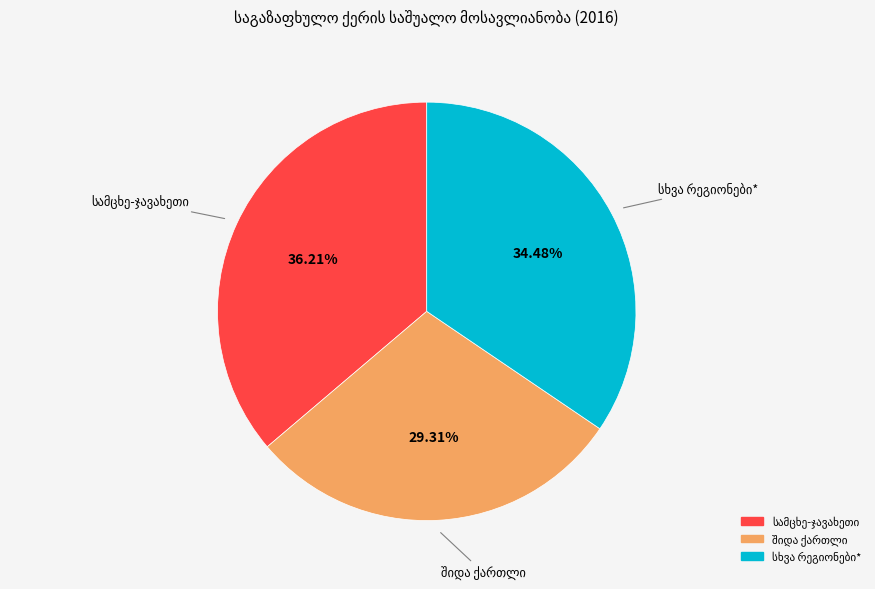

Is there any slice that represents more than half of the pie?

No